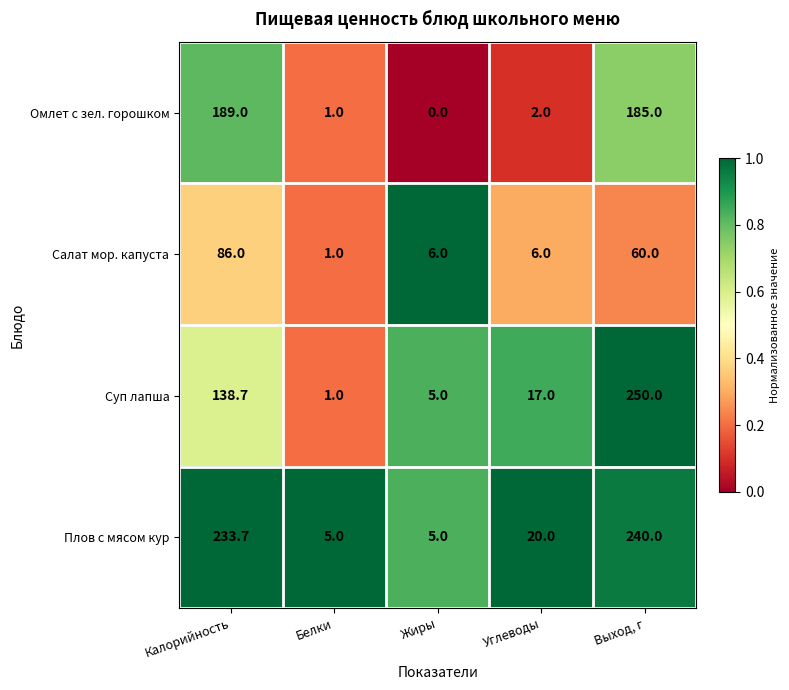

Is it true that Плов с мясом кур equals 2.4 at Жиры?

False